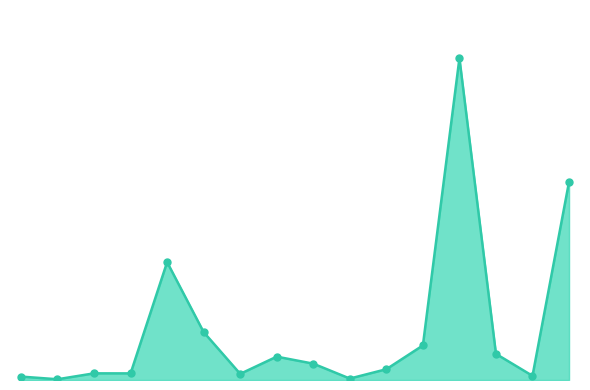

Is this an area chart (filled region under the line)?

Yes